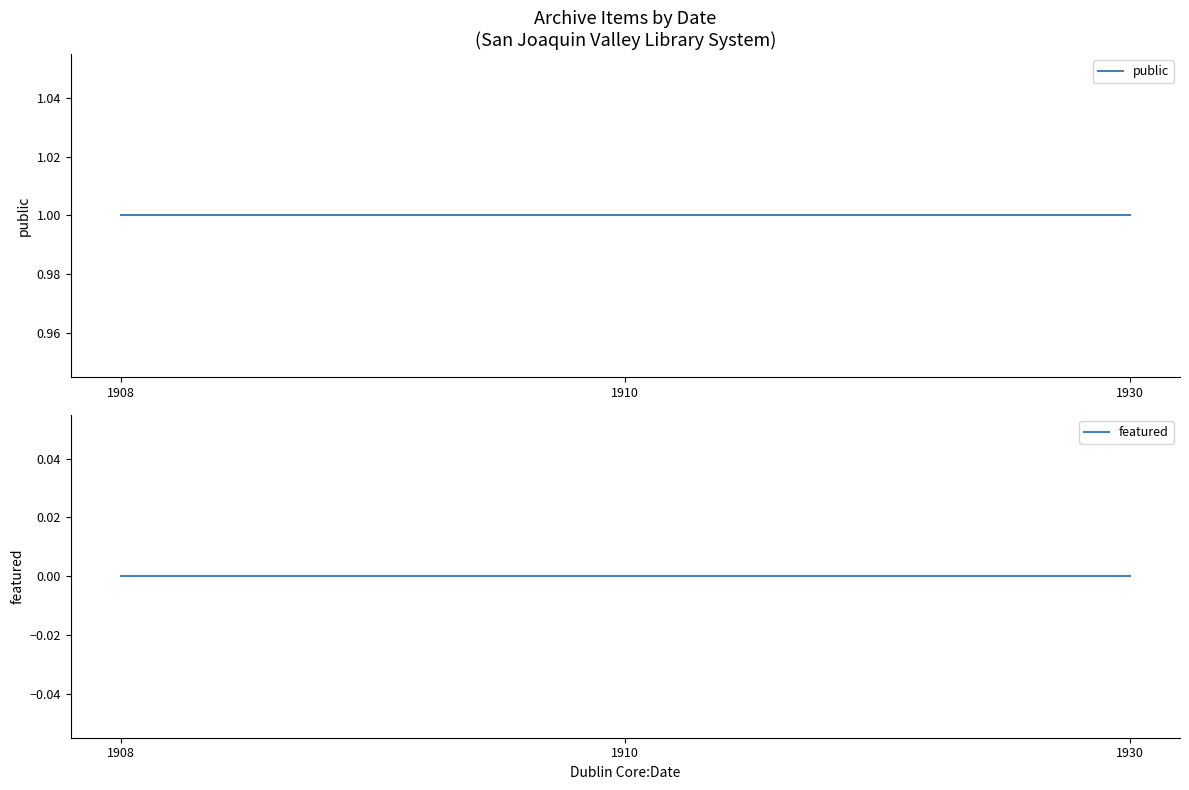

At how many categories does at least one series exceed 0?

3